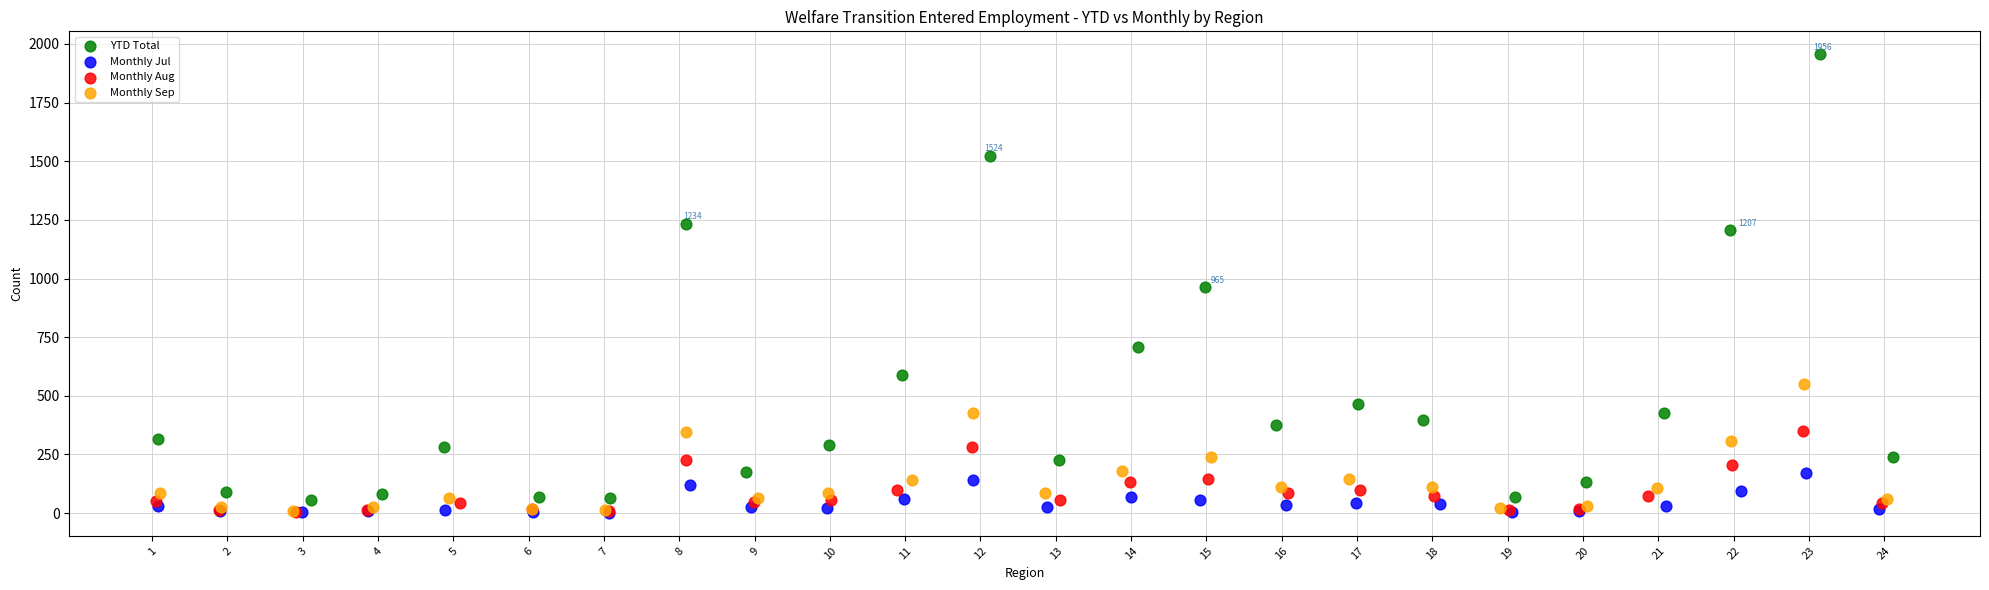

Which series reaches the maximum Y coordinate?

YTD Total